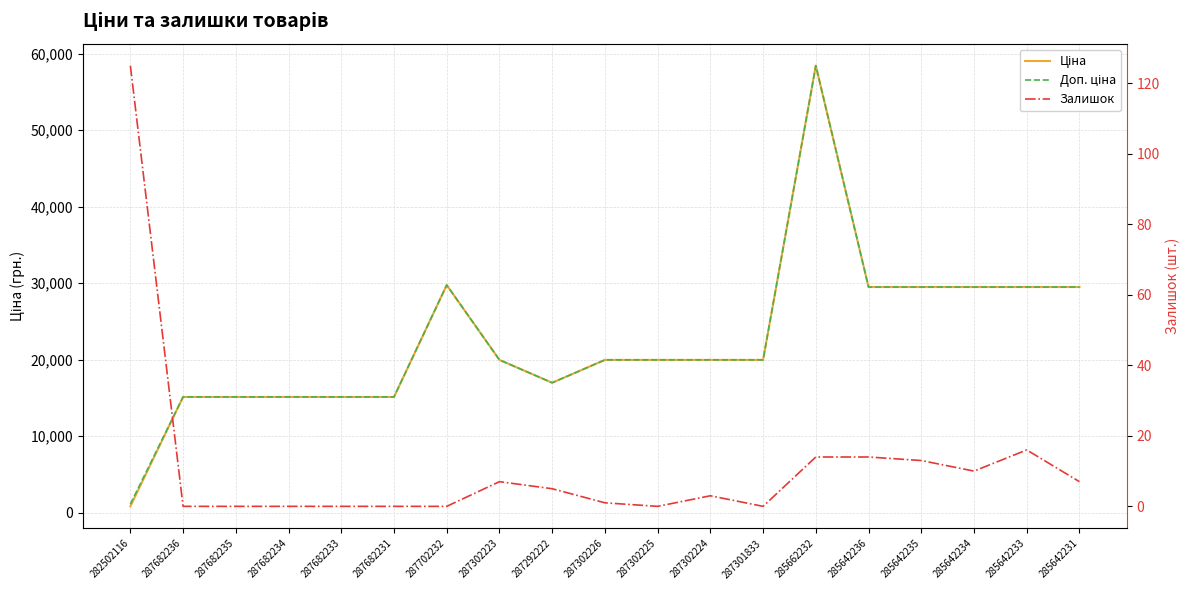

True or false: Залишок and Ціна intersect in this chart.

False